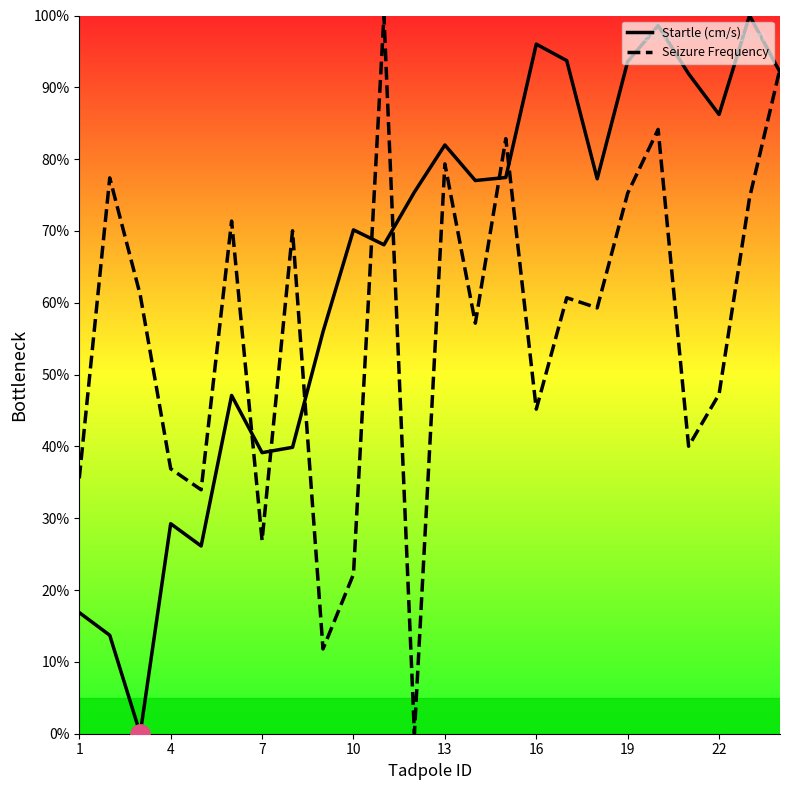

What is the average value of the Startle (cm/s) series?

64.5